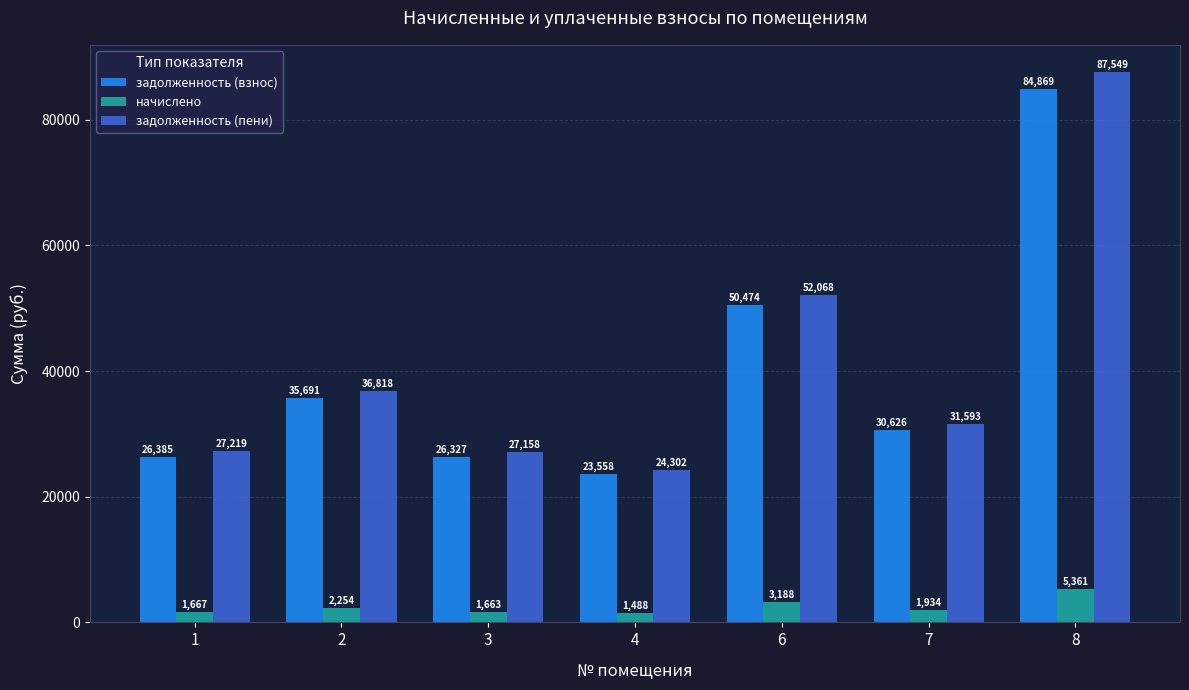

Count the number of data series in this chart.

3